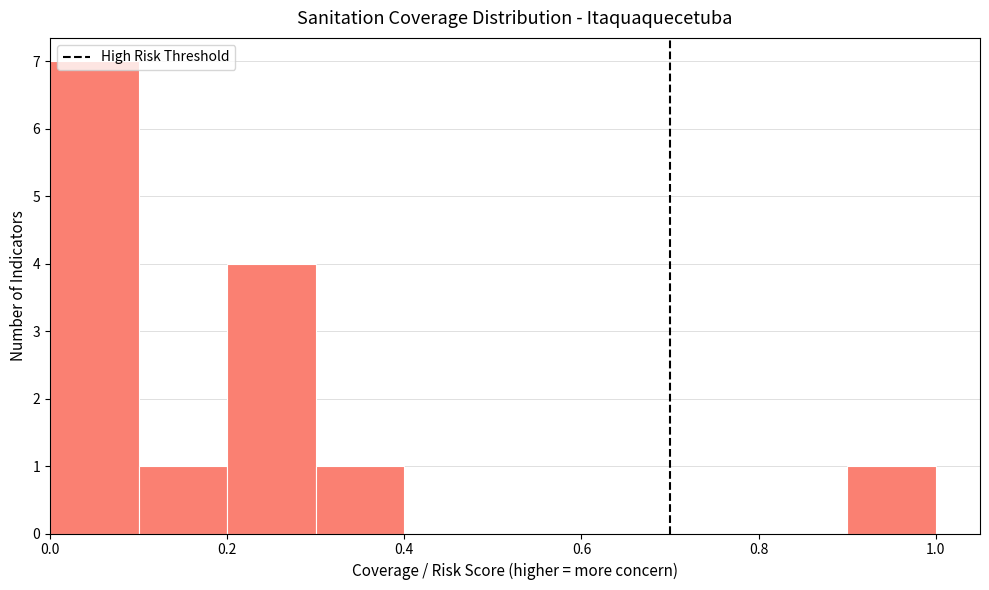

How tall is the bar that spans 0.0 to 0.1 on the x-axis? The values are not printed on the chart, so give them approximately, as read against the axis.

7